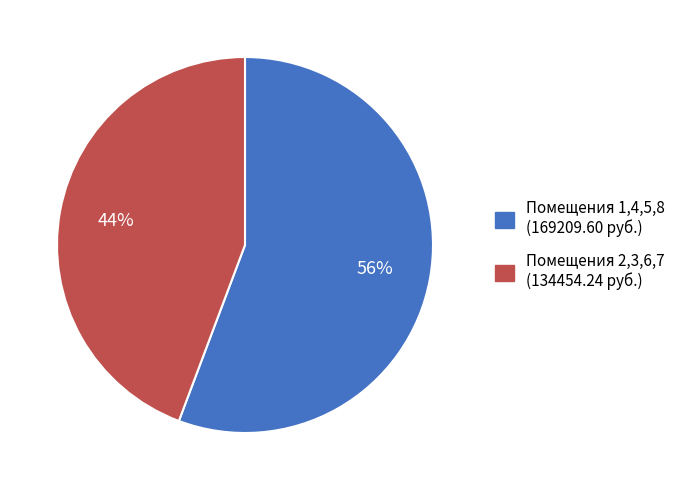

True or false: Помещения 1,4,5,8 (169209.60 руб.) accounts for 65% of the total.

False